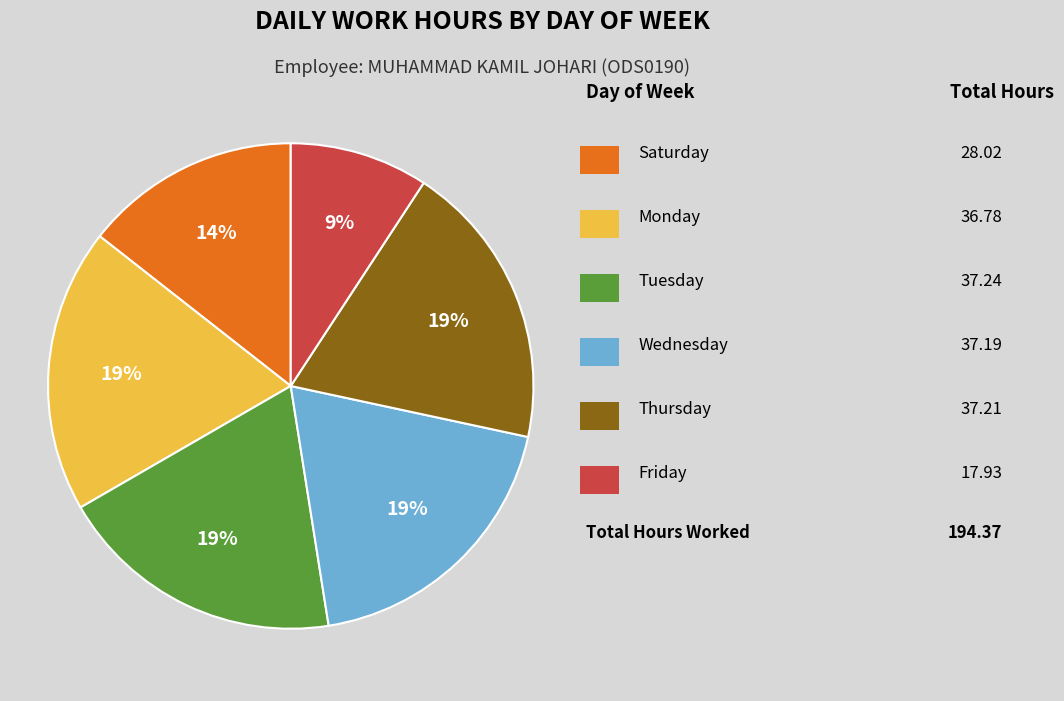

Is there any slice that represents more than half of the pie?

No